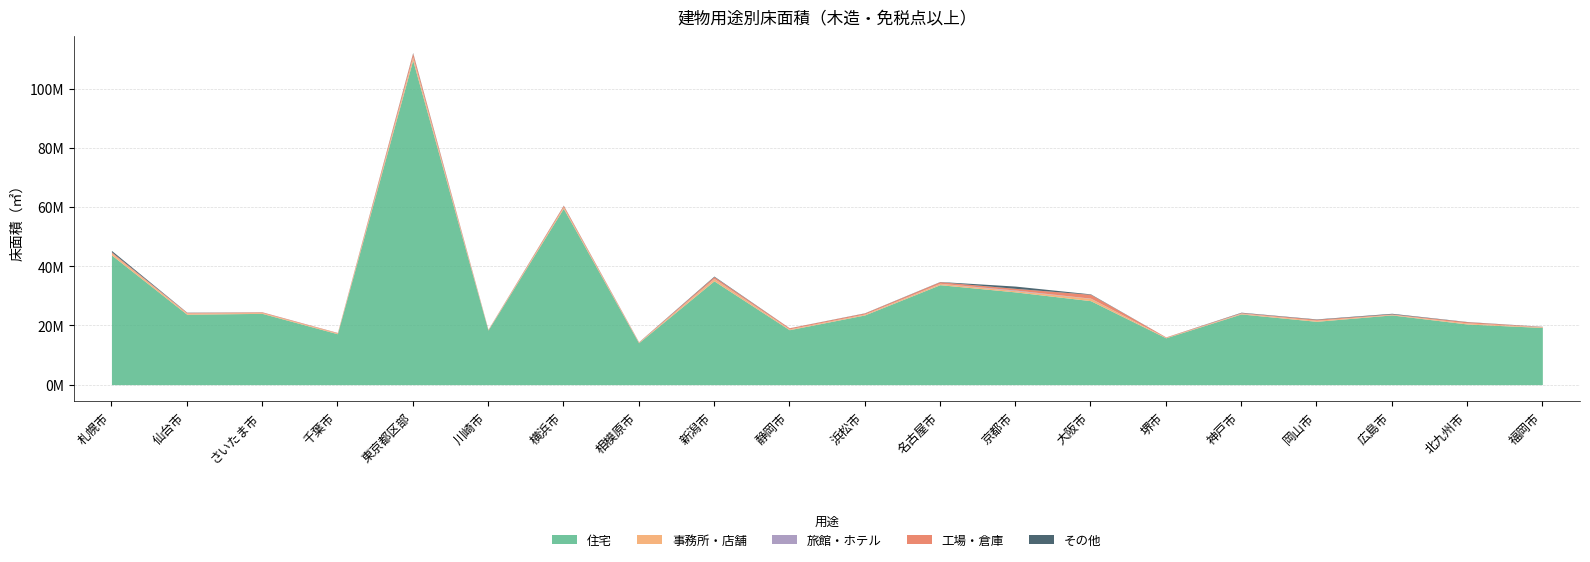

Which series changed the most between 相模原市 and 福岡市?

住宅